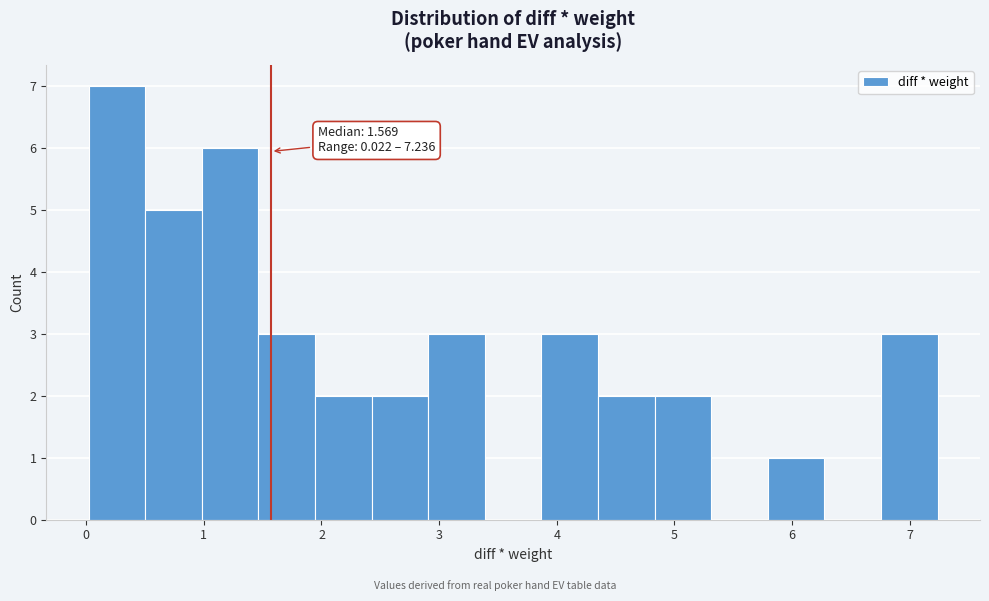

Over which range of the x-axis is the bar tallest?

0.0 to 0.5